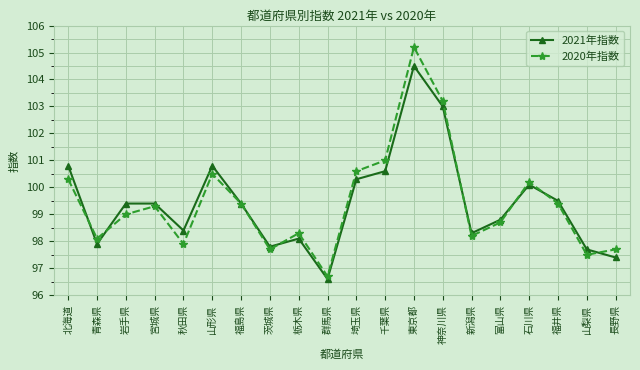

Between 群馬県 and 富山県, which series saw the biggest shift?

2021年指数